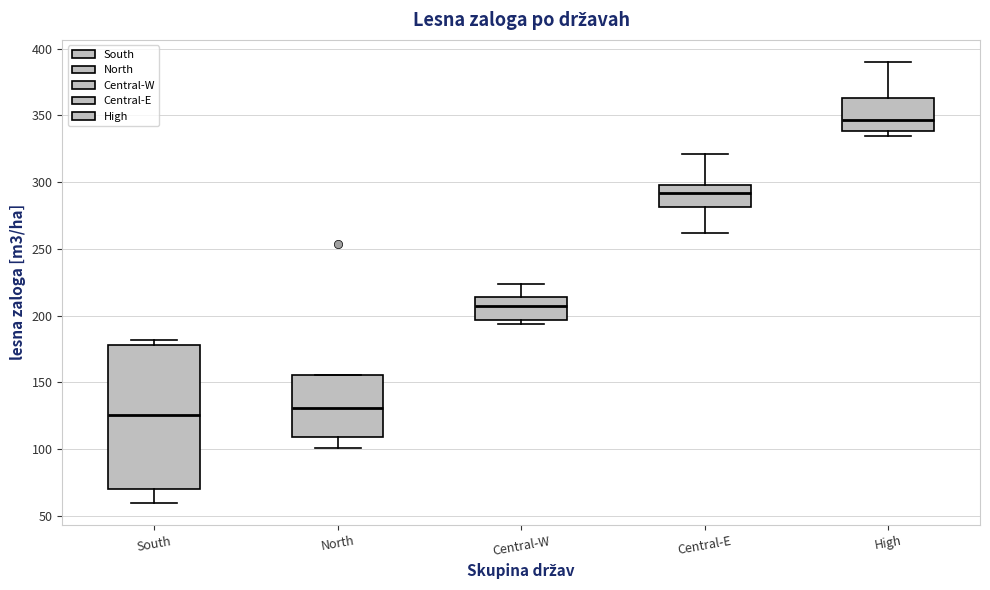

Reading left to right, transcribe this box plot: for each box, give where its median line is, the range the box spans, and where its two whiskers end, as read against the y-axis. The values are not printed on the chart, so give them approximately, as read against the axis.

South: median 125, box 70 to 180, whiskers 60 to 180 (just above the box's upper edge)
North: median 130, box 110 to 155, whiskers 100 to 155
Central-W: median 205, box 195 to 215, whiskers 195 (just below the box's lower edge) to 225
Central-E: median 290, box 280 to 300, whiskers 260 to 320
High: median 345, box 340 to 365, whiskers 335 to 390